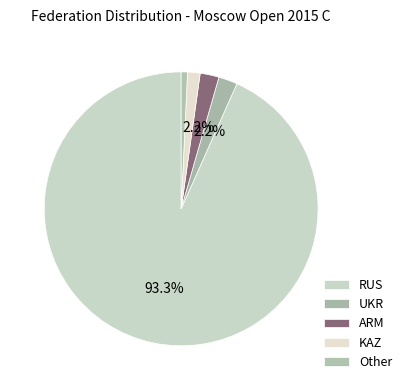

Is it true that ARM is 2% of the pie?

True